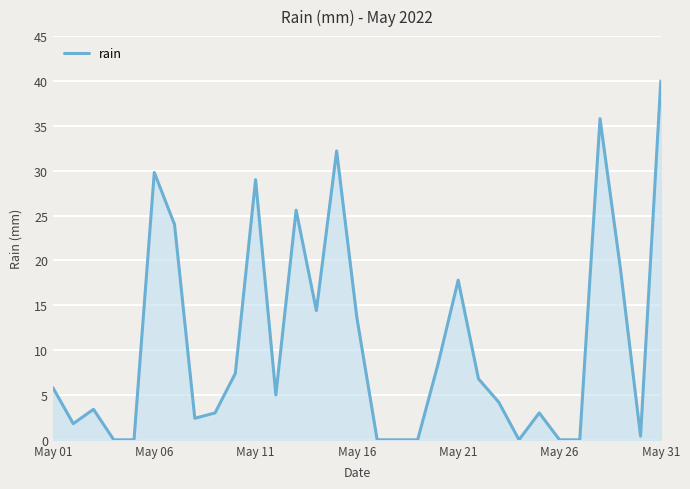

What is the difference between the maximum and minimum values?

40.0